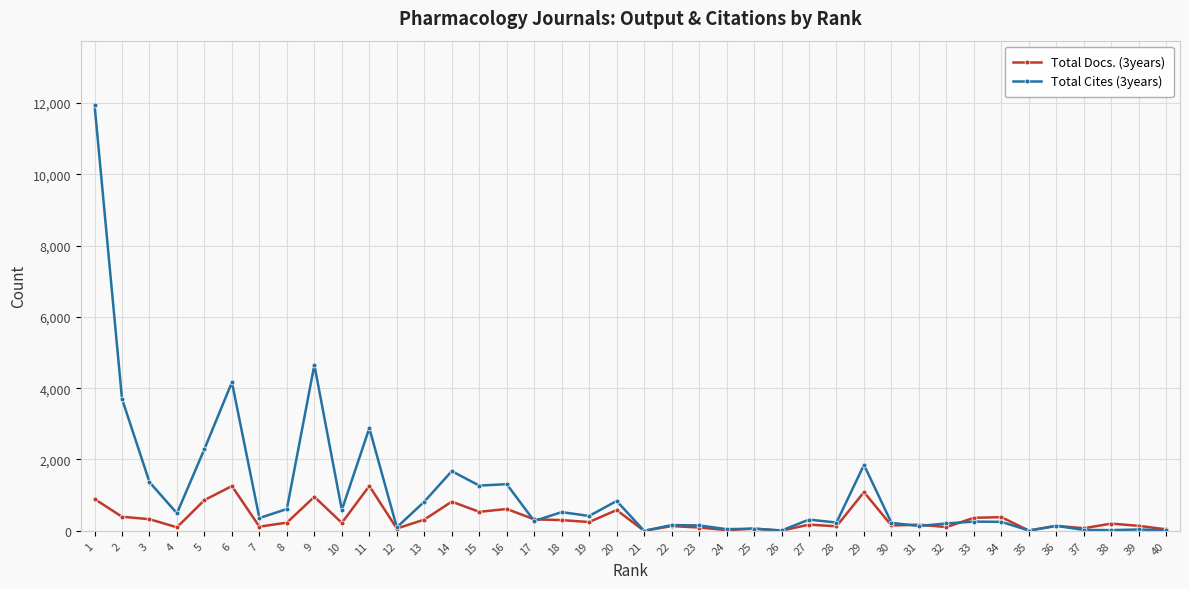

List the series in order of their overall mean, lowest first.

Total Docs. (3years), Total Cites (3years)